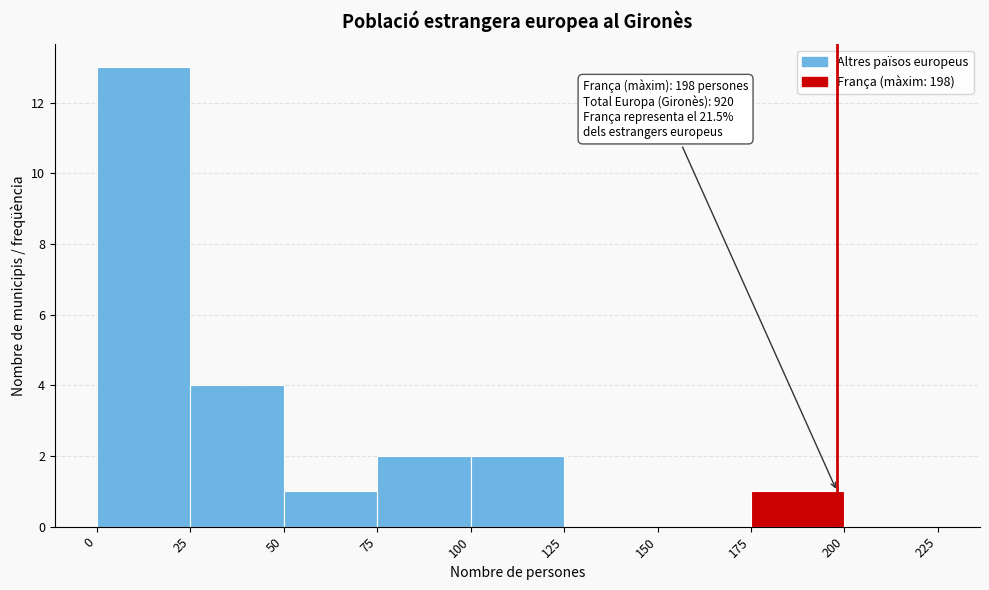

Which range on the x-axis has the tallest bar?

0 to 25